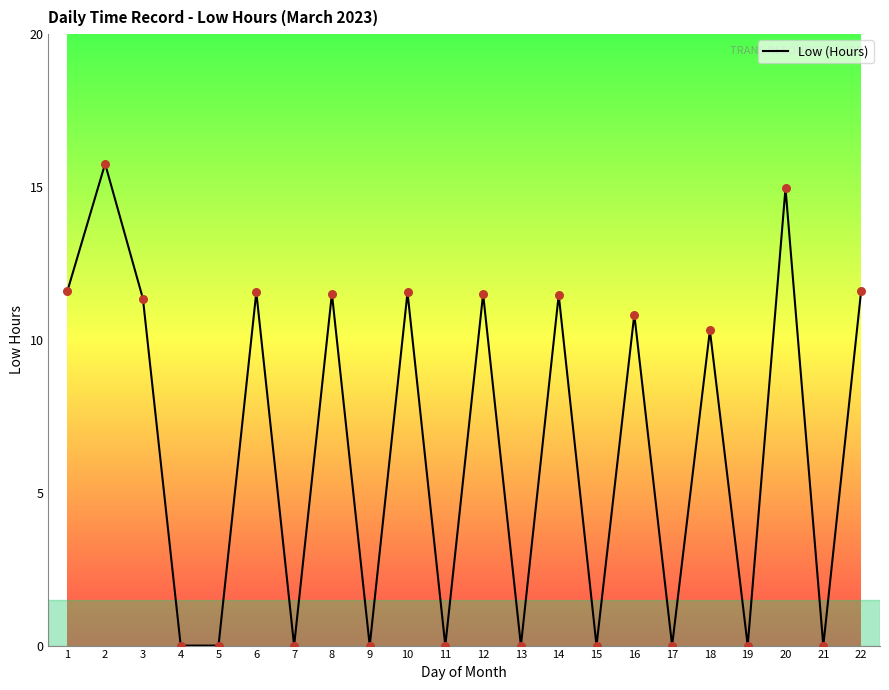

What is the change in value from 3 to 18?

-1.0